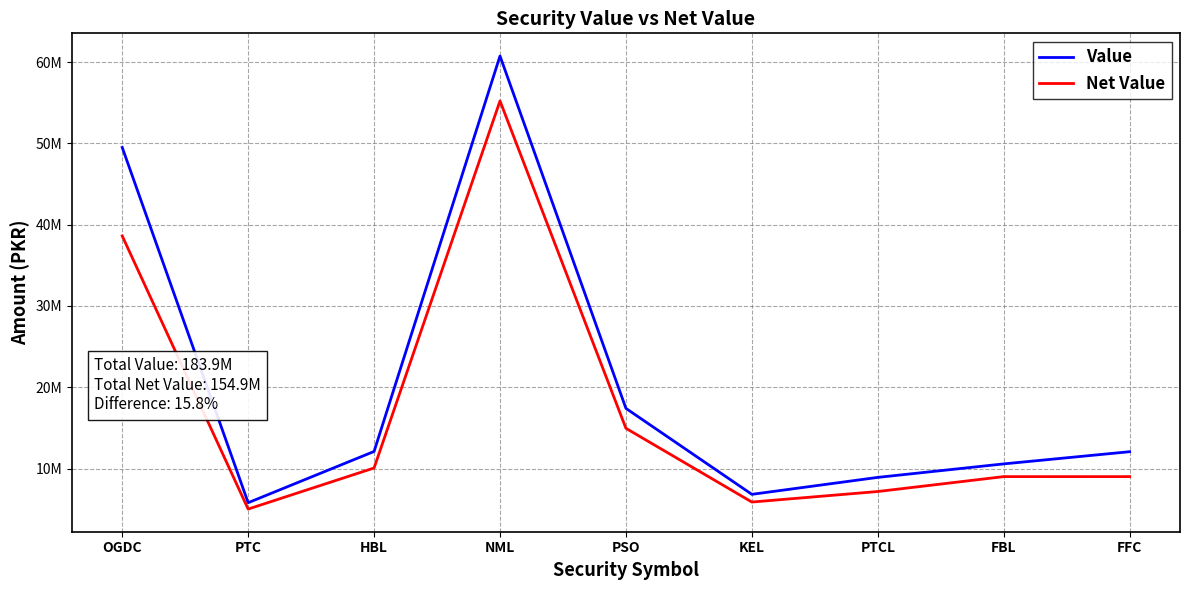

What are all the series names shown in the legend?

Value, Net Value